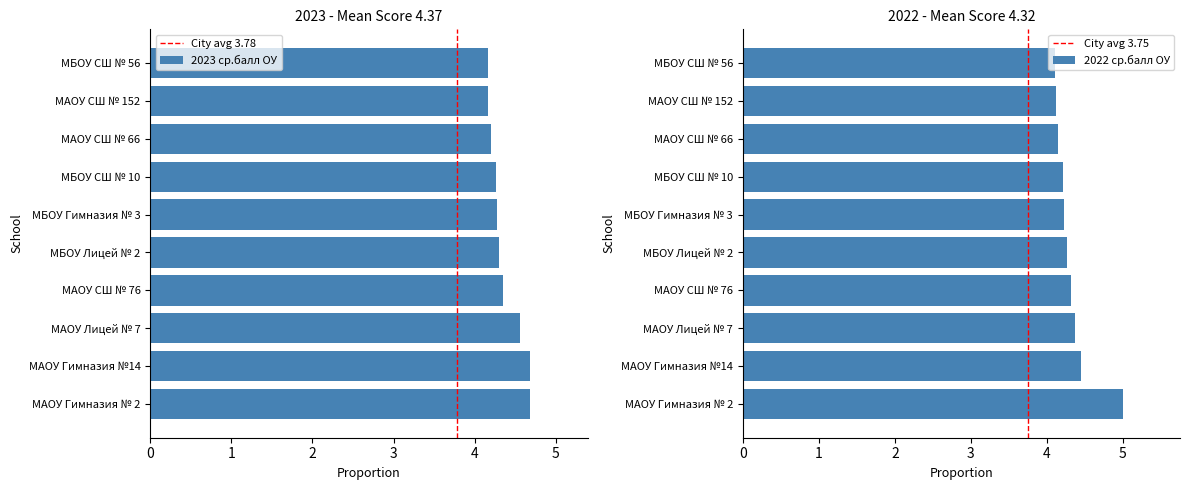

What is the label of the 9th bar from the right?

МАОУ Гимназия №14